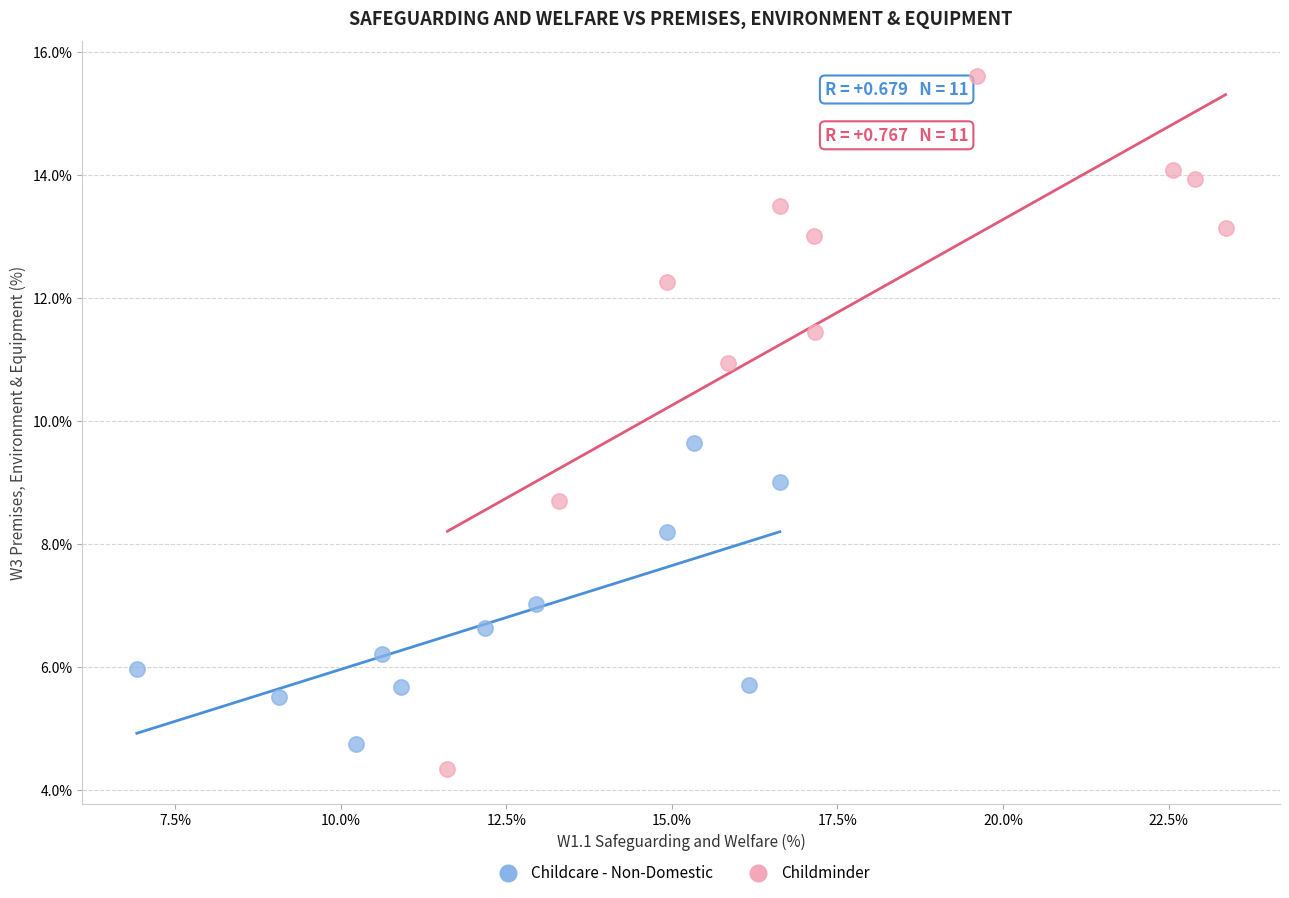

Which series reaches the maximum Y coordinate?

Childminder